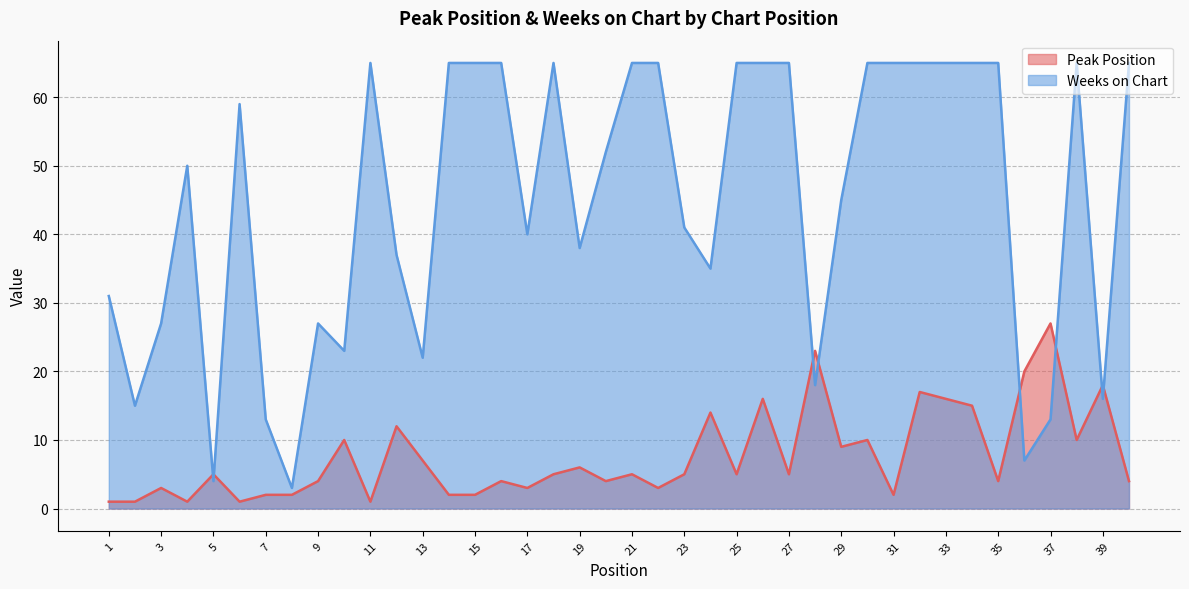

Rank the series by their average value, from lowest to highest.

Peak Position, Weeks on Chart